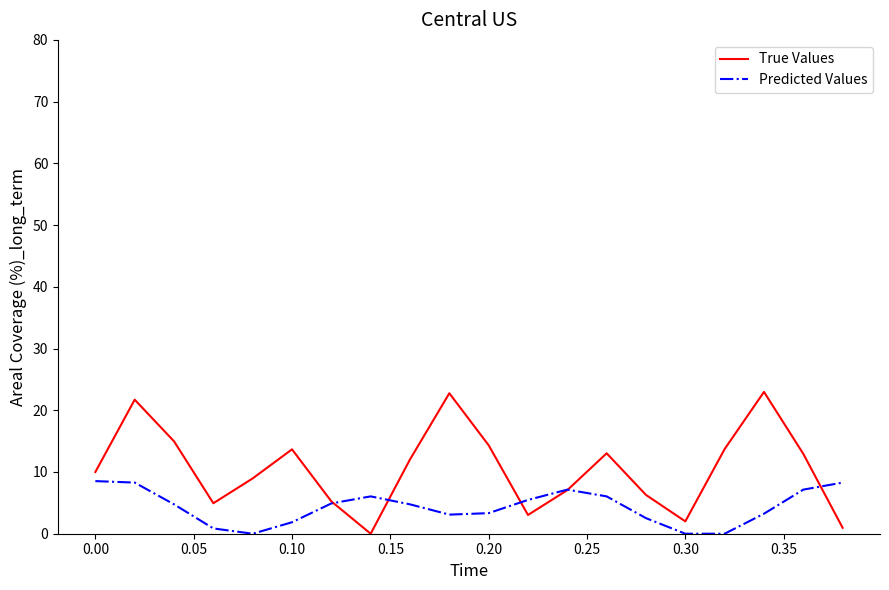

What is the maximum value shown in the chart?

23.0